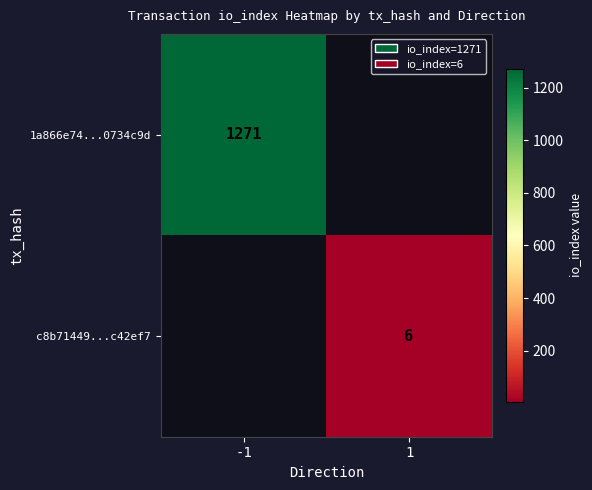

How many series are shown in this chart?

2